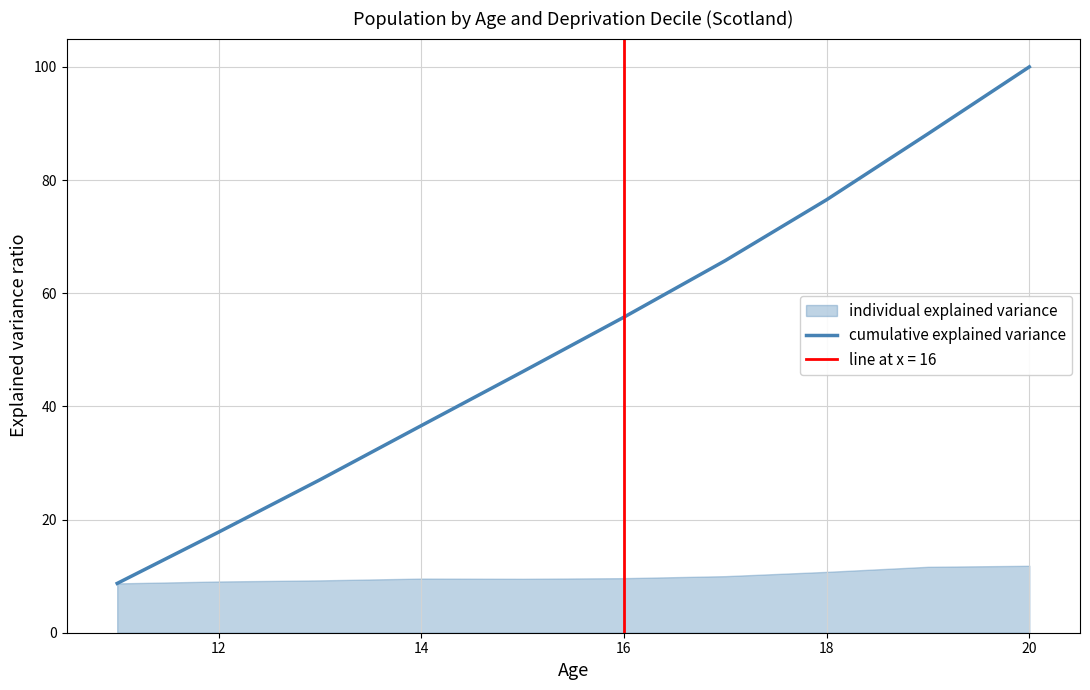

Reading left to right, what are all the values shown in this chart?

8.7	17.8	27.0	36.6	46.1	55.8	65.8	76.5	88.2	100.0